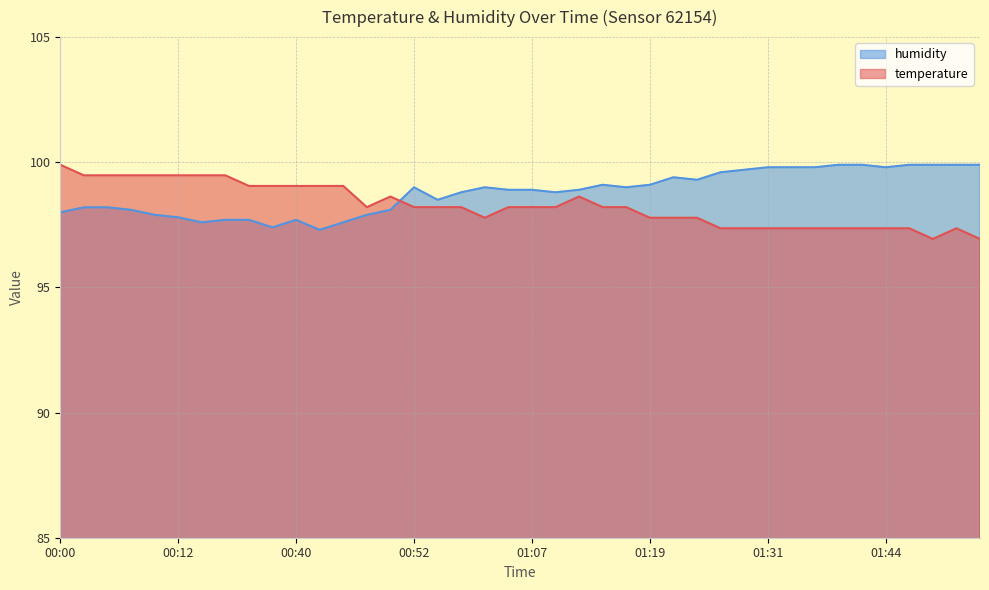

Is the value of humidity at 00:14 greater than the value of temperature at 01:53?

Yes